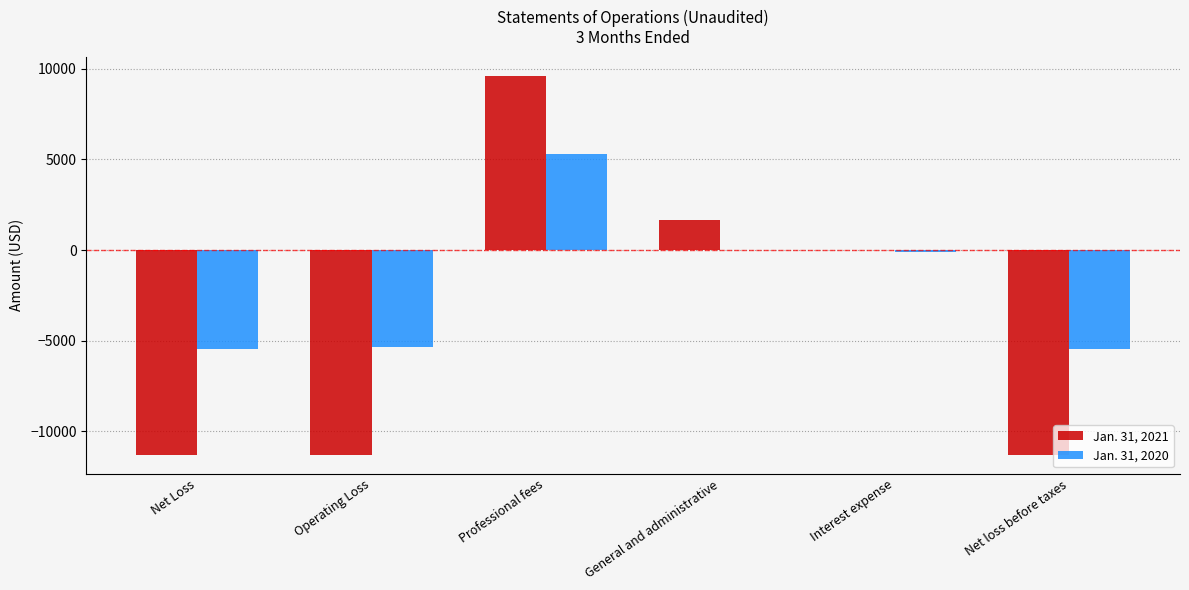

Which series has the largest range (max minus min)?

Jan. 31, 2021